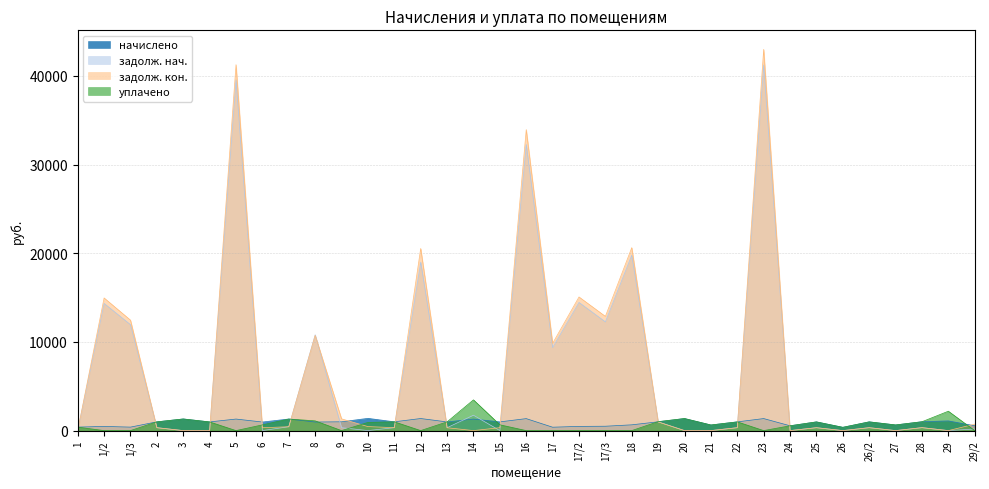

Where is the first local maximum for задолж. кон.?

1/2